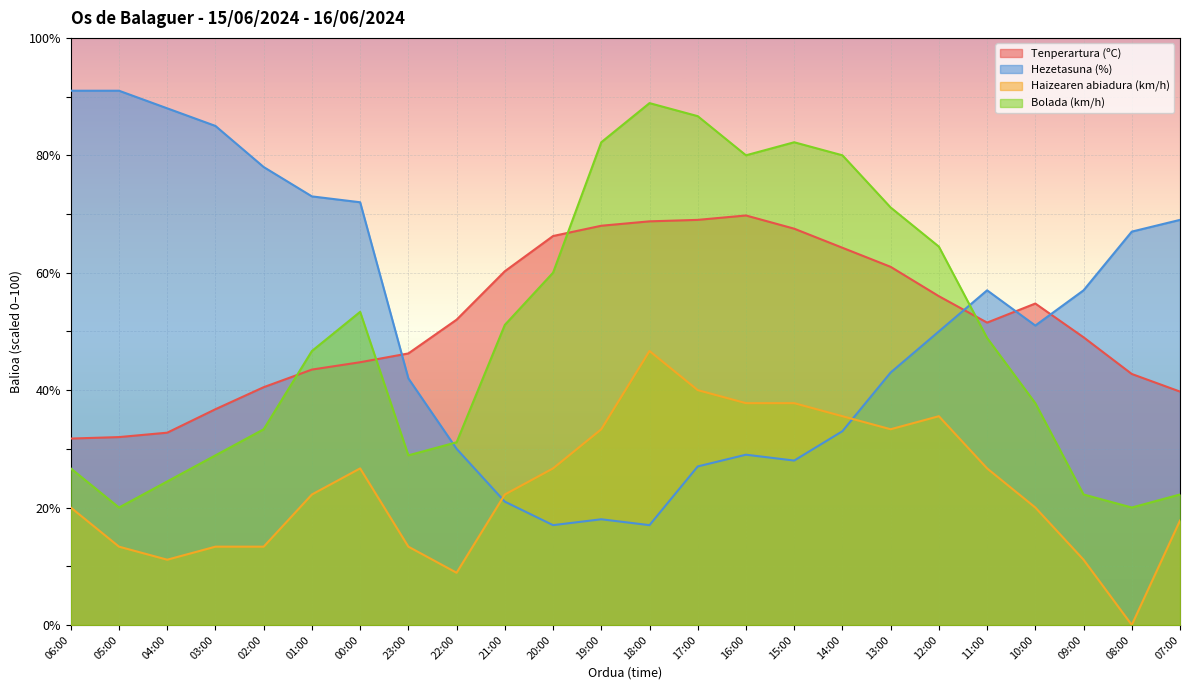

How many times do Tenperartura (ºC) and Hezetasuna (%) cross each other?

4